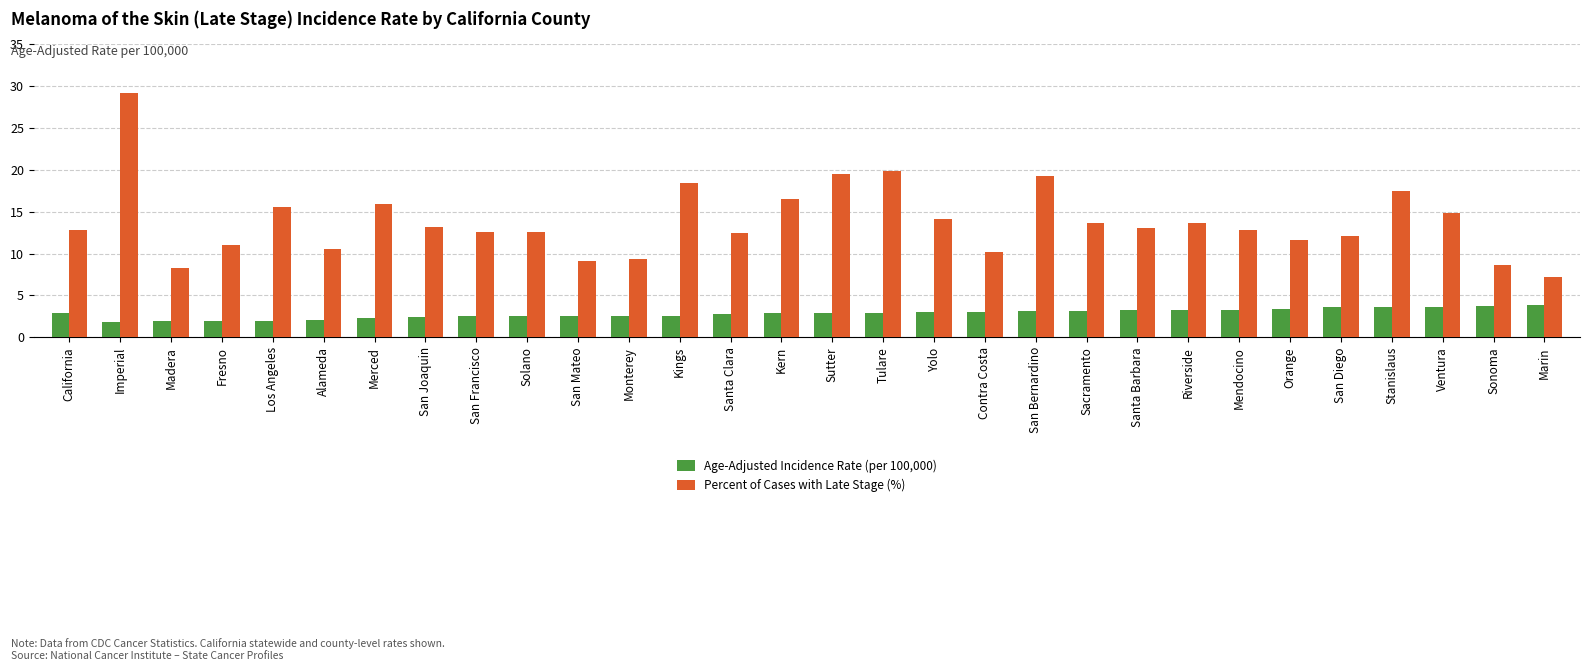

Is it true that Age-Adjusted Incidence Rate (per 100,000) equals 1.2 at Tulare?

False